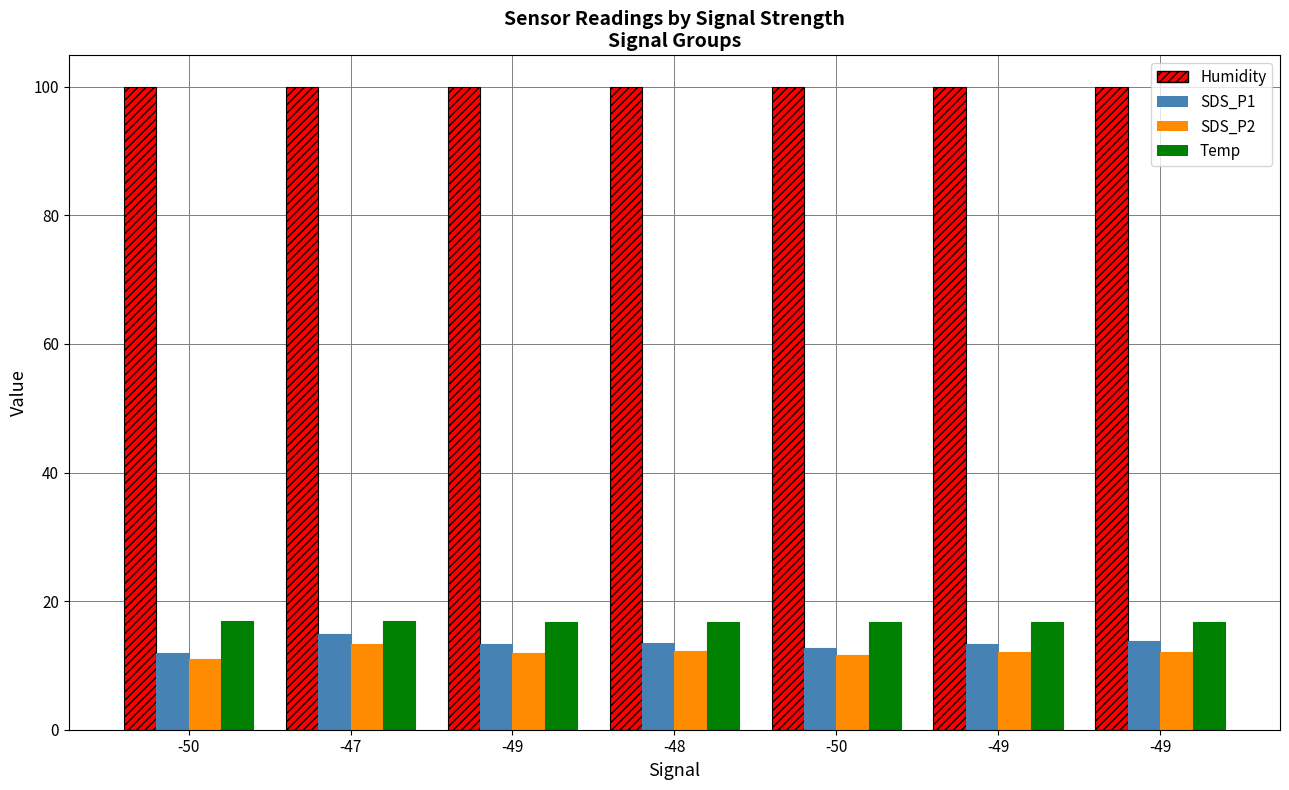

Is the value of SDS_P2 at -48 greater than the value of Temp at -49?

No